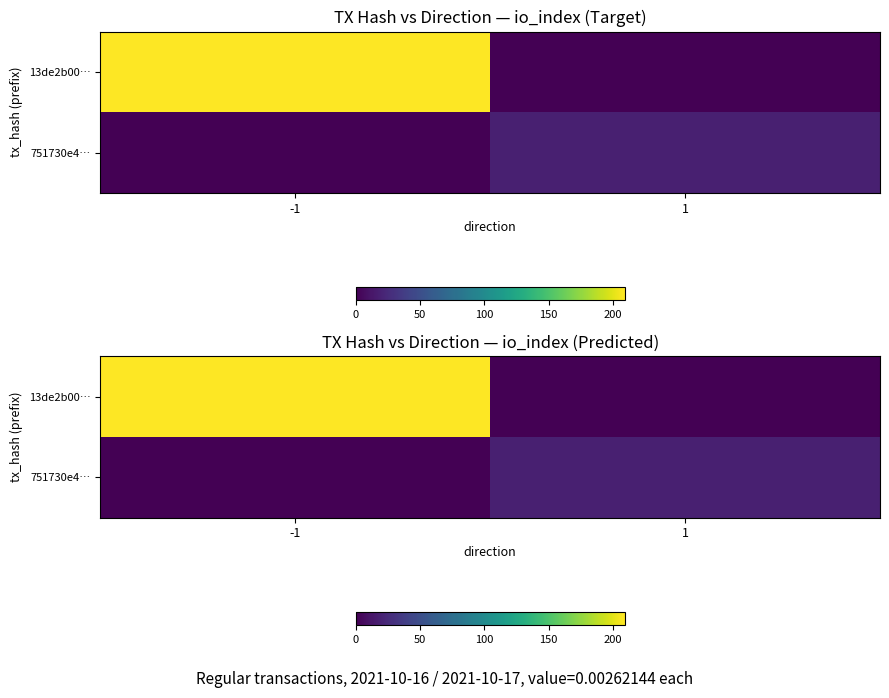

What is the maximum value for 751730e4…?

18